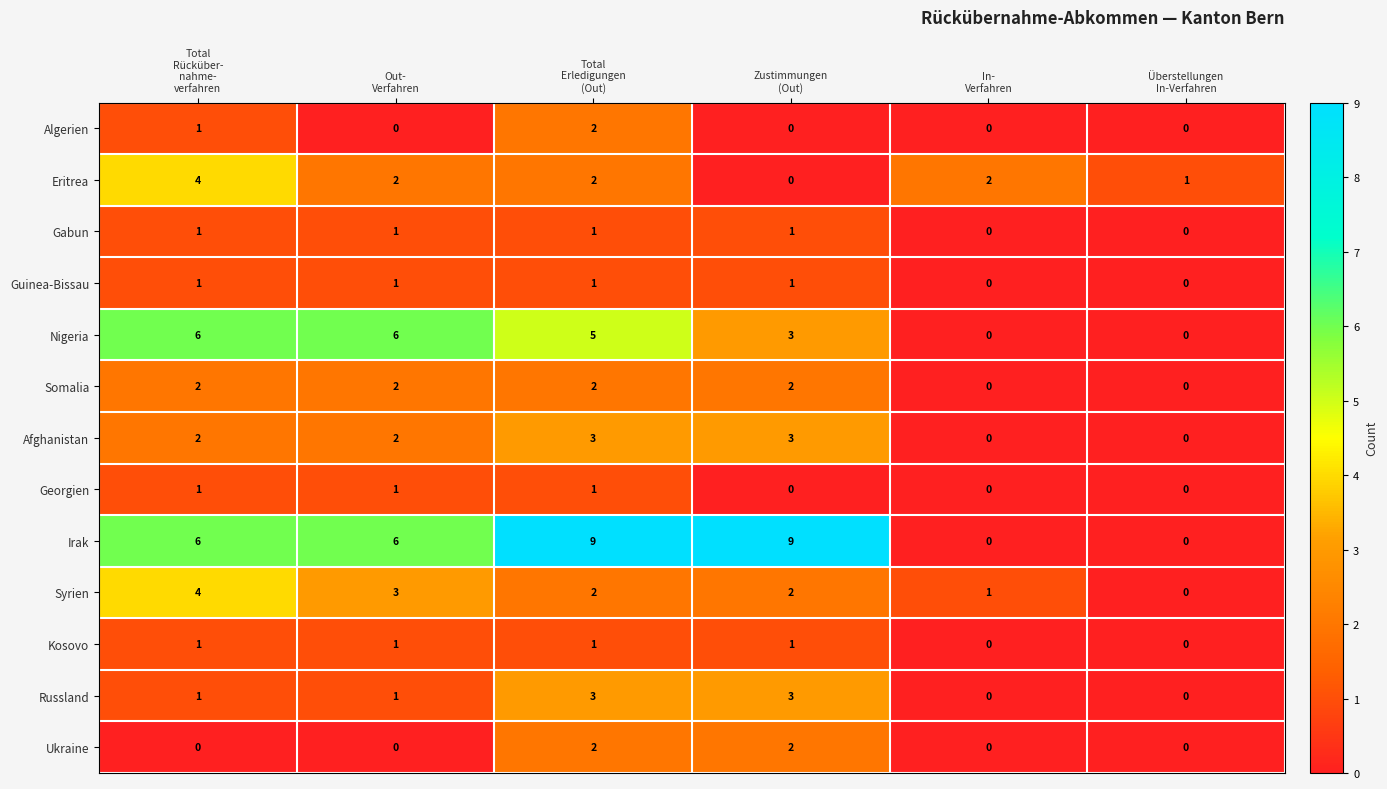

Count the Nigeria values in the range 0 to 6.

6